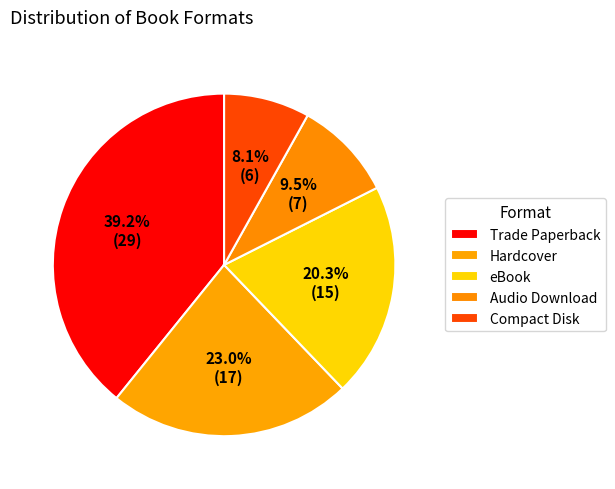

Do eBook and Hardcover together represent more than half of the pie?

No